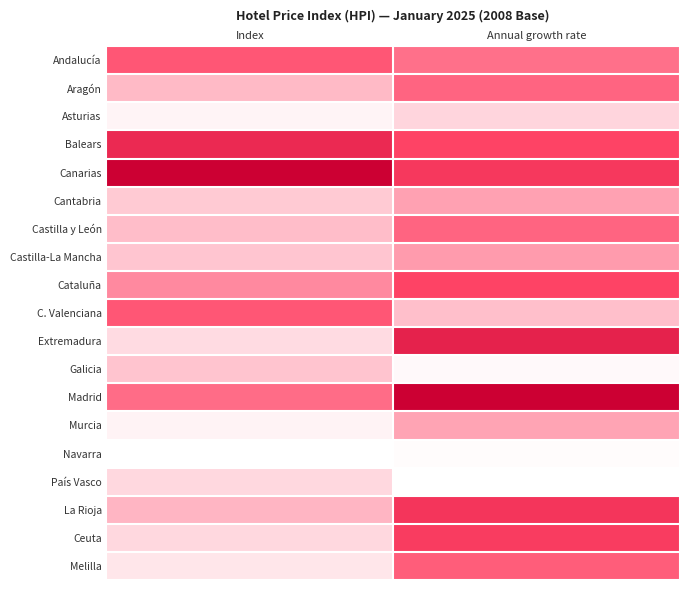

Reading left to right, list all the values displayed in this chart.

Andalucía: Index=0.4	Annual growth rate=0.4
Aragón: Index=0.2	Annual growth rate=0.4
Asturias: Index=0.0	Annual growth rate=0.1
Balears: Index=0.7	Annual growth rate=0.5
Canarias: Index=1.0	Annual growth rate=0.6
Cantabria: Index=0.1	Annual growth rate=0.3
Castilla y León: Index=0.2	Annual growth rate=0.4
Castilla-La Mancha: Index=0.2	Annual growth rate=0.3
Cataluña: Index=0.3	Annual growth rate=0.5
C. Valenciana: Index=0.5	Annual growth rate=0.2
Extremadura: Index=0.1	Annual growth rate=0.7
Galicia: Index=0.2	Annual growth rate=0.0
Madrid: Index=0.4	Annual growth rate=1.0
Murcia: Index=0.0	Annual growth rate=0.2
Navarra: Index=0.0	Annual growth rate=0.0
País Vasco: Index=0.1	Annual growth rate=0.0
La Rioja: Index=0.2	Annual growth rate=0.6
Ceuta: Index=0.1	Annual growth rate=0.6
Melilla: Index=0.1	Annual growth rate=0.4